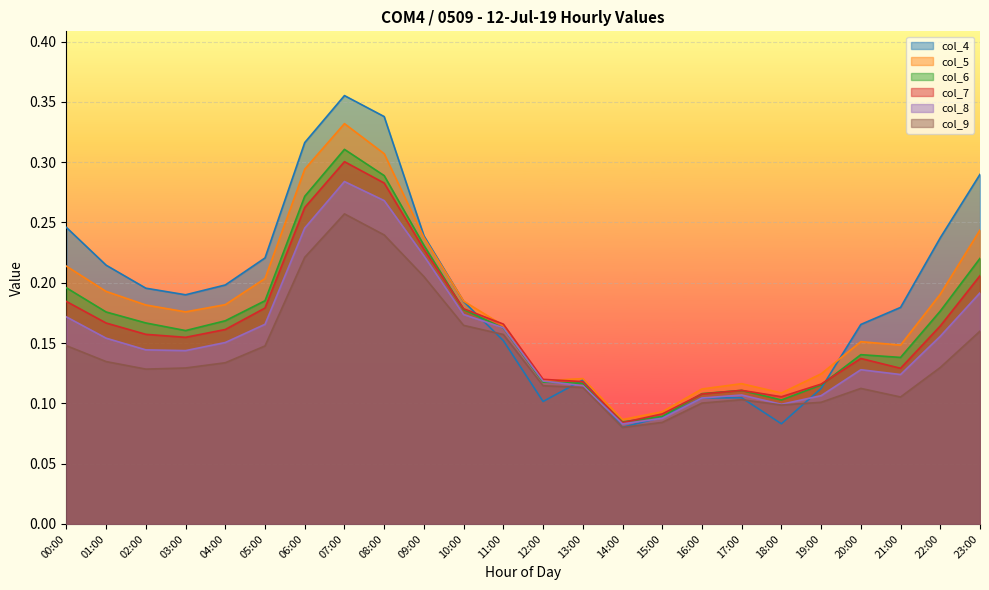

What is the greatest value displayed?

0.4